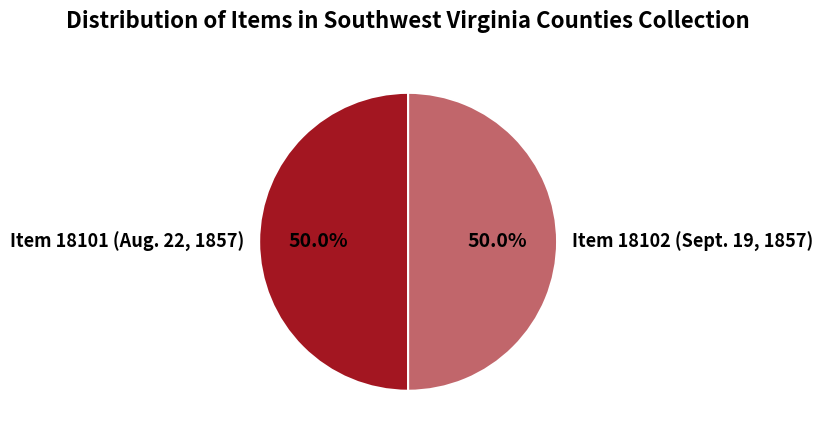

Is it true that Item 18102 (Sept. 19, 1857) is 59% of the pie?

False